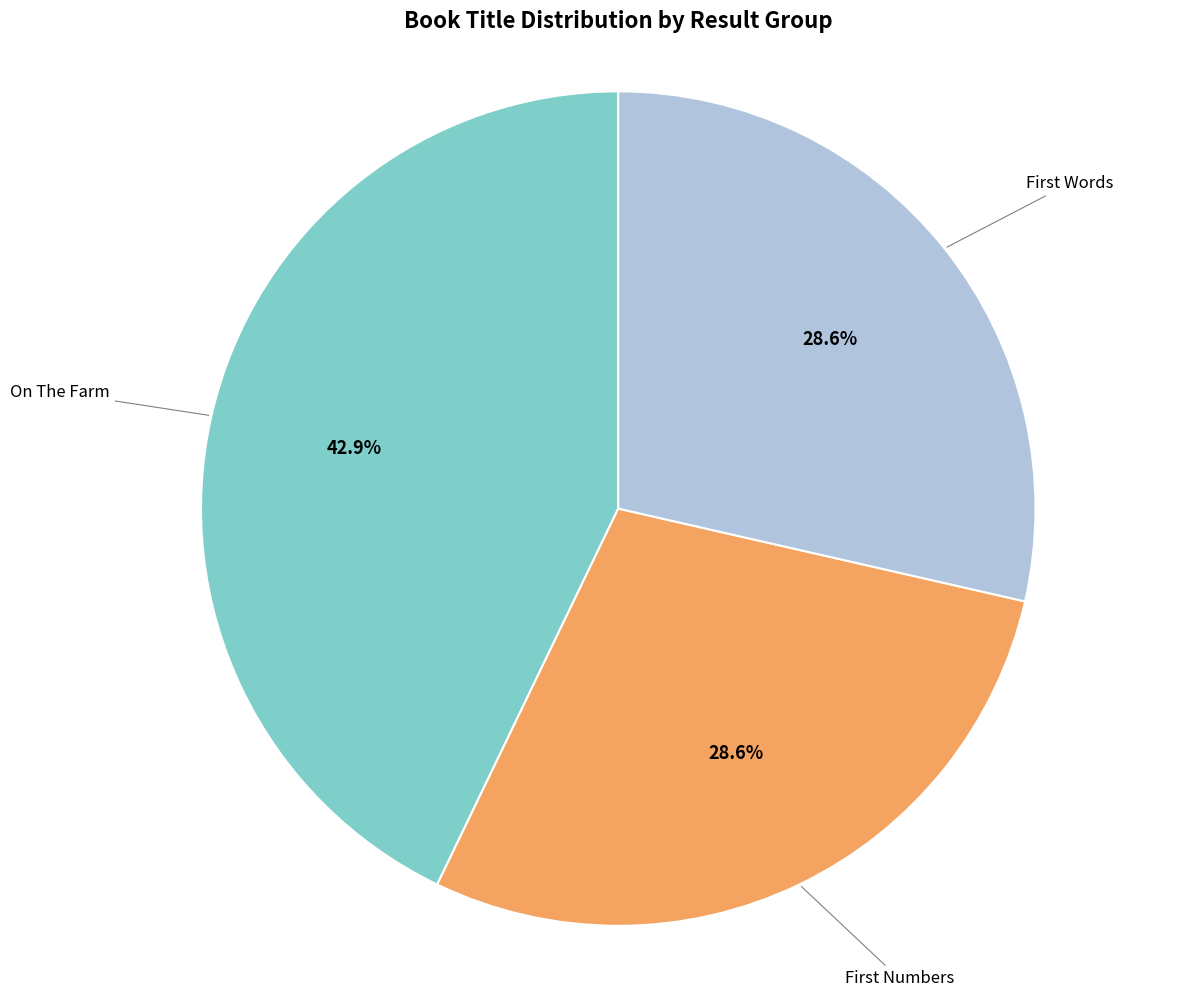

To the nearest percent, what percentage of the pie is On The Farm?

43%